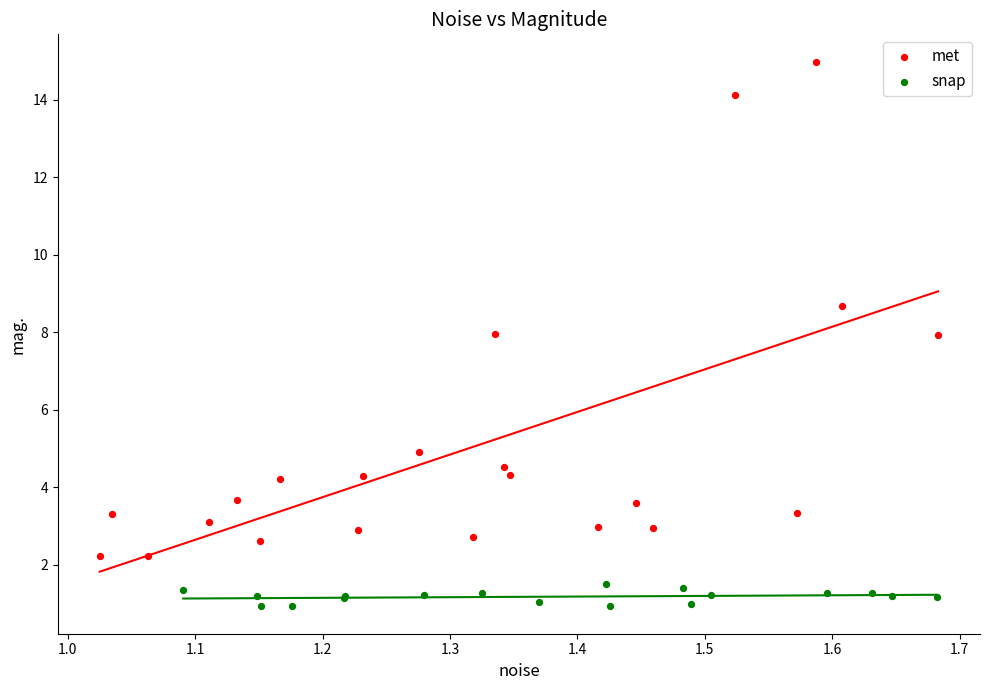

Which series has the widest spread of Y values?

met